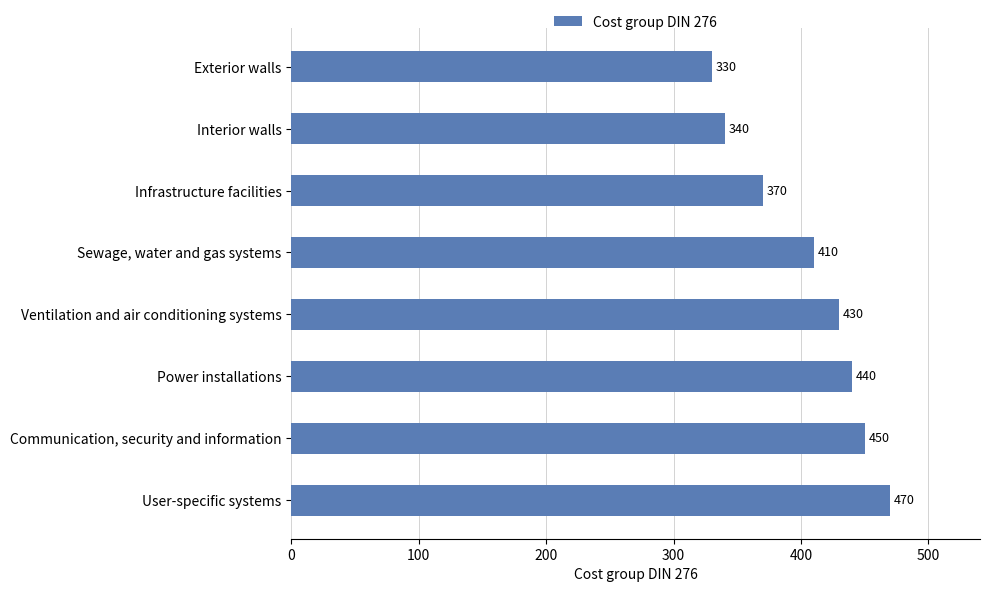

What is the label of the 3rd bar from the top?

Infrastructure facilities